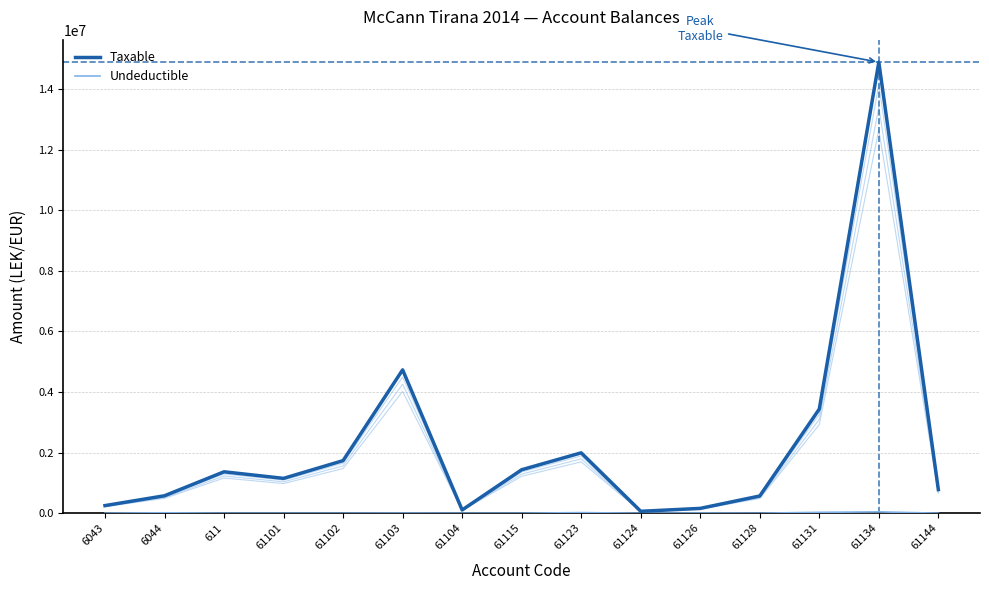

Rank the series at 61123 from highest to lowest value.

Taxable, Undeductible